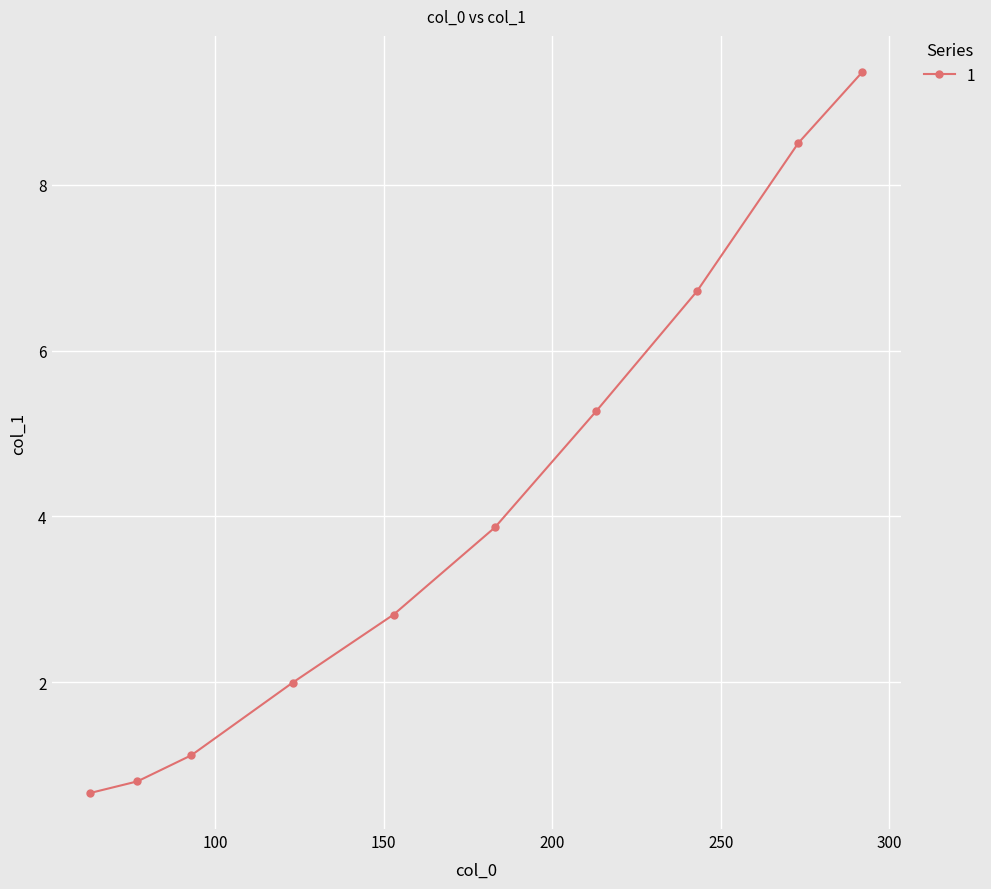

How many distinct data groups are displayed?

1